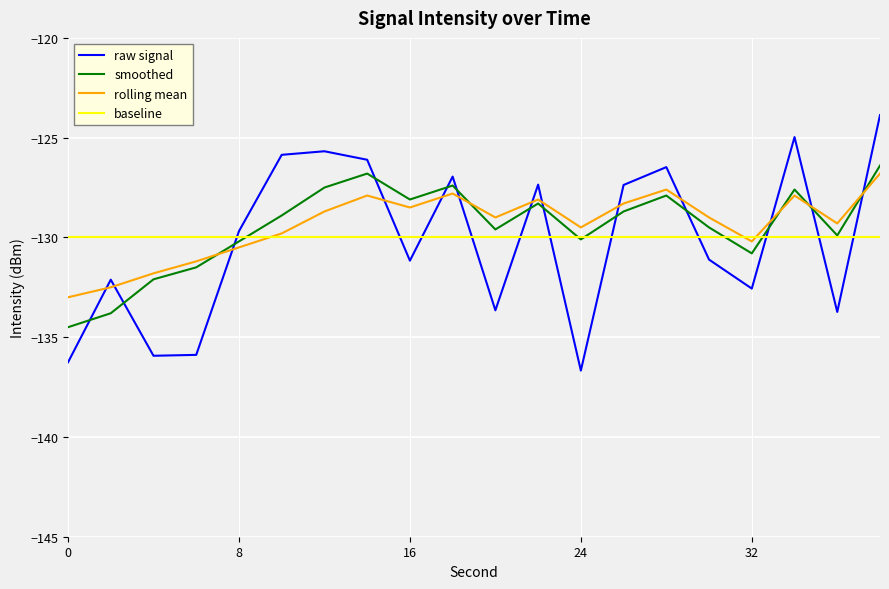

What is the minimum value for baseline?

-130.0